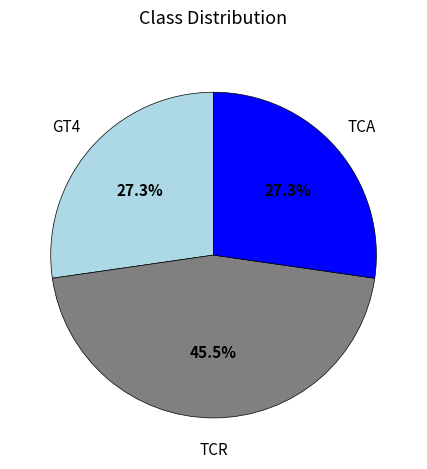

Is there any slice that represents more than half of the pie?

No